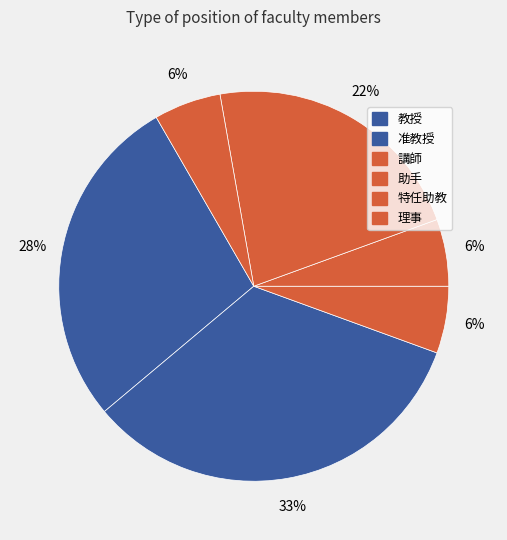

The 講師 slice represents 1% of the pie. True or false?

False